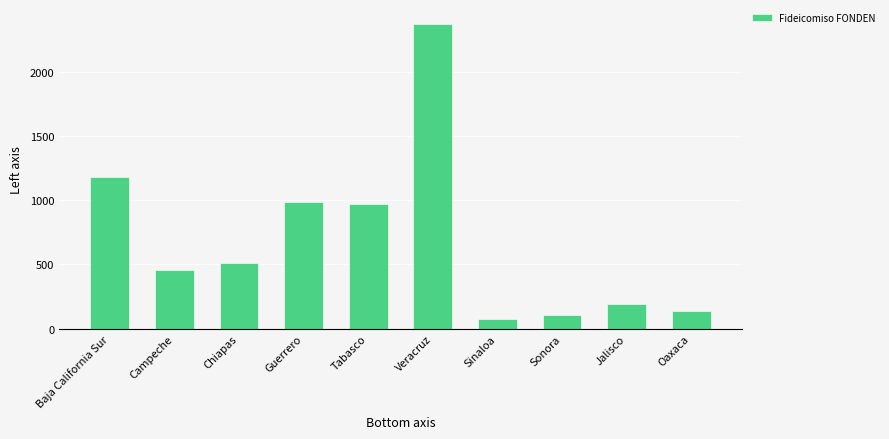

What is the minimum value shown in the chart?

79.1